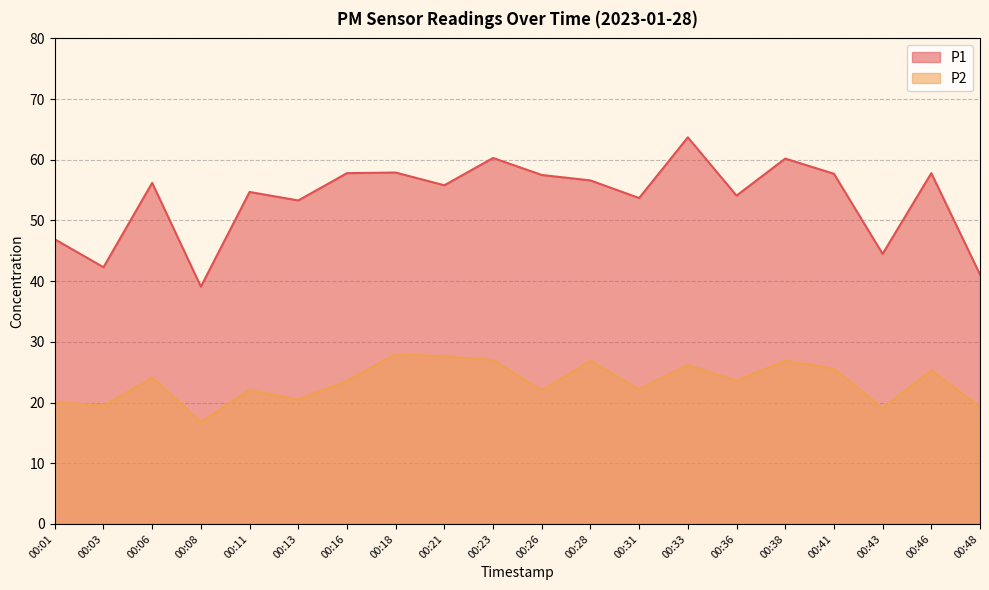

What are all the series names shown in the legend?

P1, P2